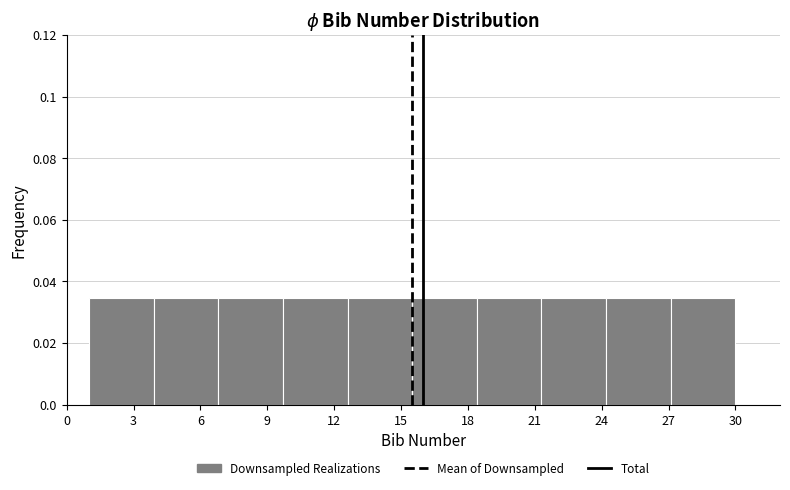

Reading left to right, transcribe this chart: for each bar, give the range it covers on the x-axis and its height. Neither the bar edges nor the heights are printed on the chart, so give them approximately, as read against the axes.

1.0 to 3.9: 0.034
3.9 to 6.8: 0.034
6.8 to 9.7: 0.034
9.7 to 12.6: 0.034
12.6 to 15.5: 0.034
15.5 to 18.4: 0.034
18.4 to 21.3: 0.034
21.3 to 24.2: 0.034
24.2 to 27.1: 0.034
27.1 to 30.0: 0.034